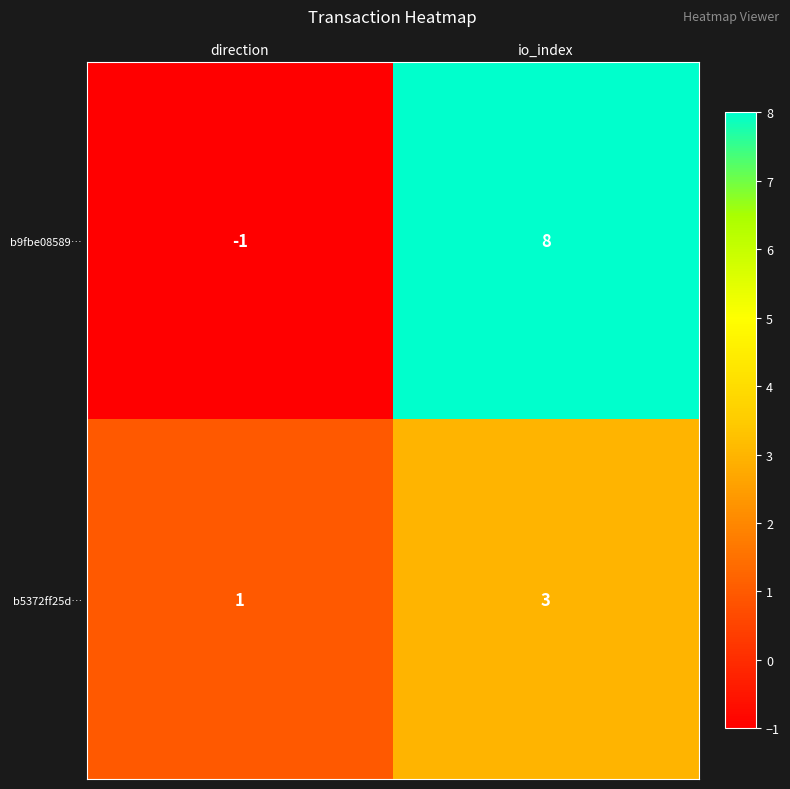

What is the average value of the b9fbe08589… series?

4